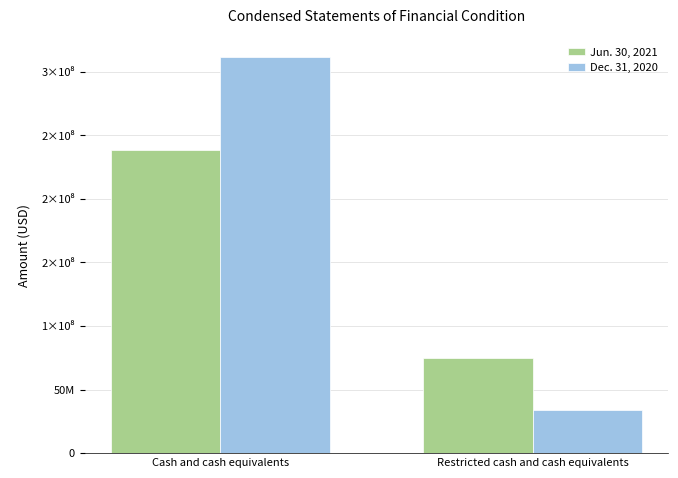

What is the value of the Jun. 30, 2021 bar at the 2nd from the left?

74940810